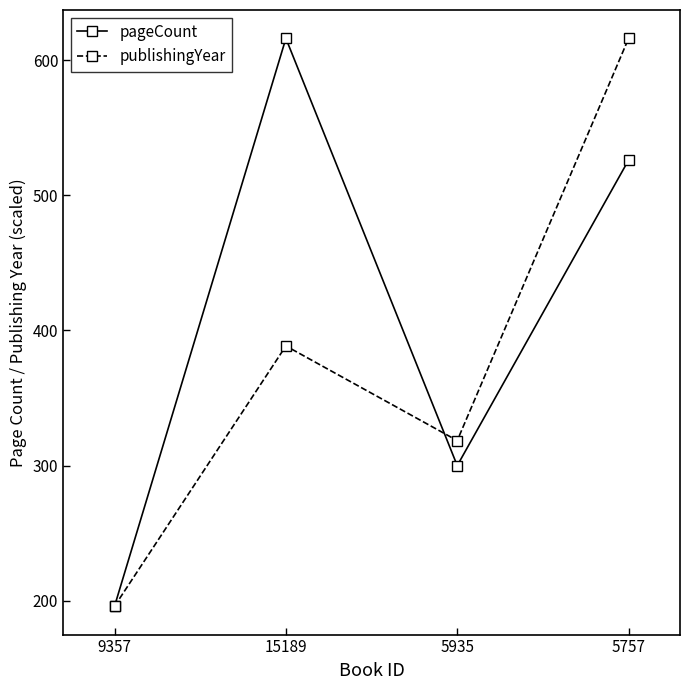

True or false: pageCount and publishingYear cross at least once.

True